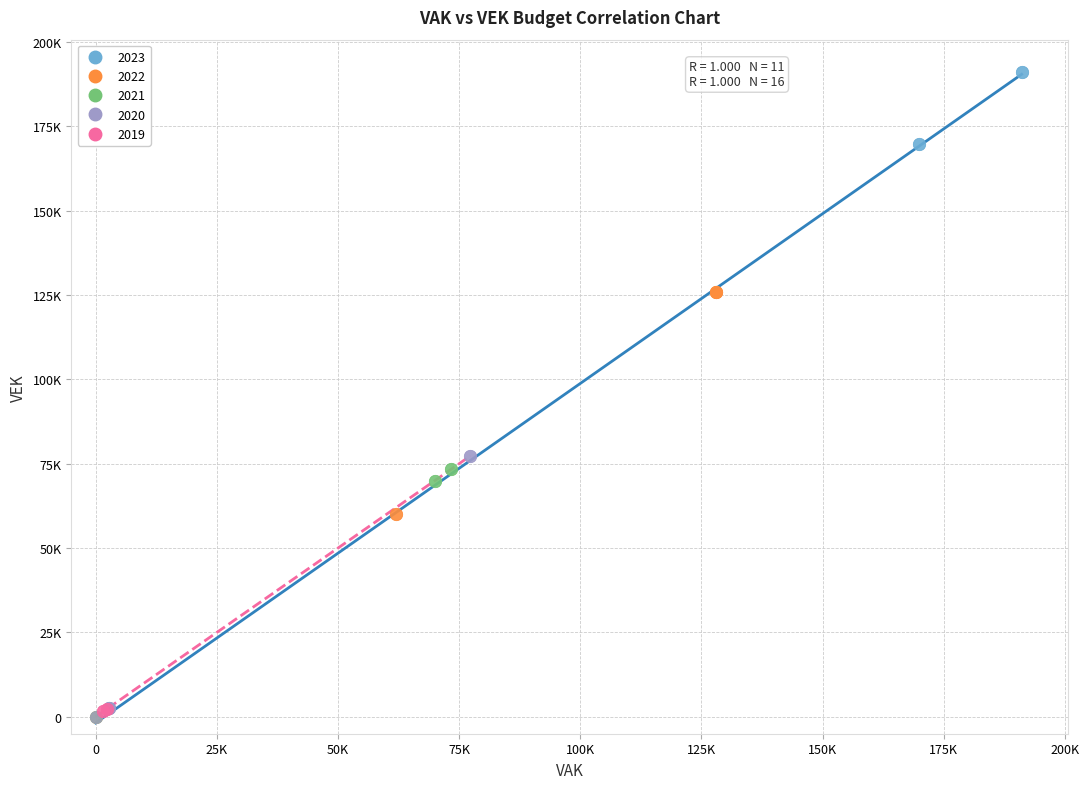

What are all the series names shown in the legend?

2023, 2022, 2021, 2020, 2019